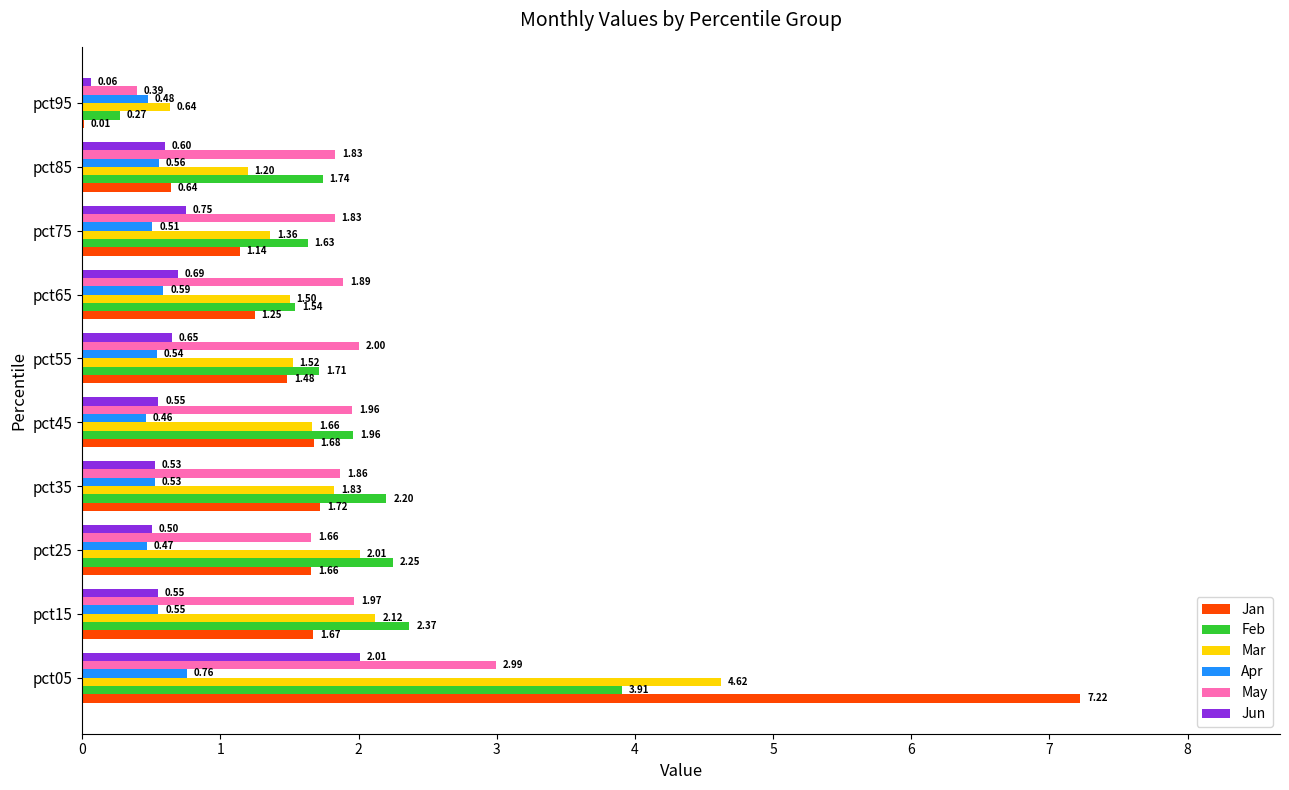

Between pct25 and pct75, which series saw the biggest shift?

Mar